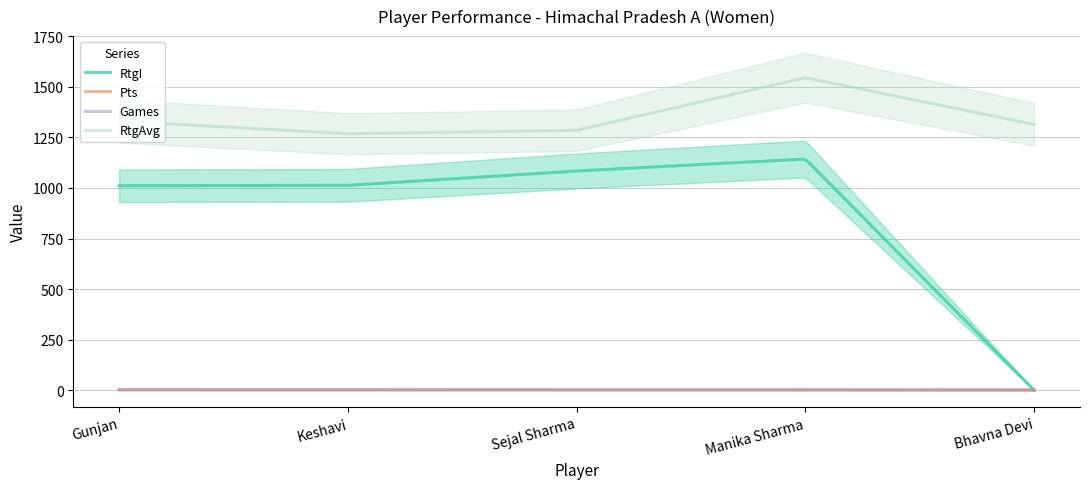

Which series has the largest range (max minus min)?

RtgI